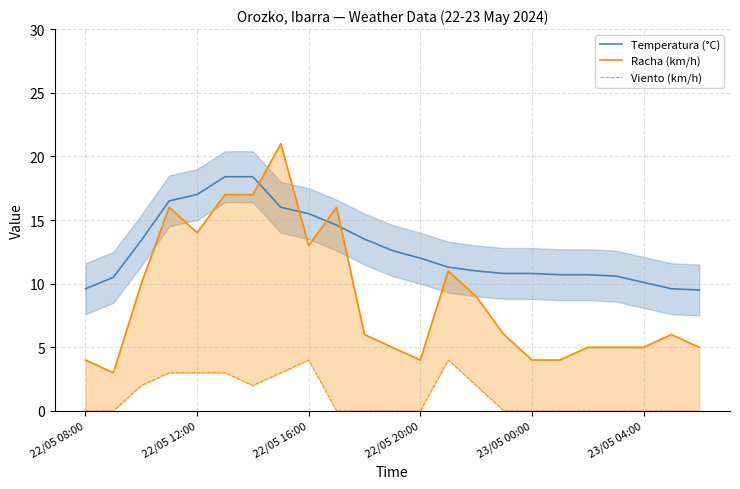

The Racha (km/h) series shows 17.0 at 6. True or false?

True